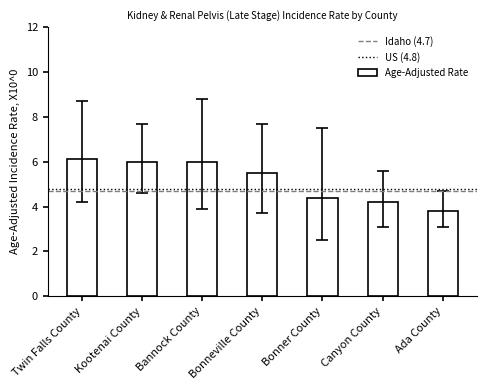

Read the value at Bonneville County.

5.5